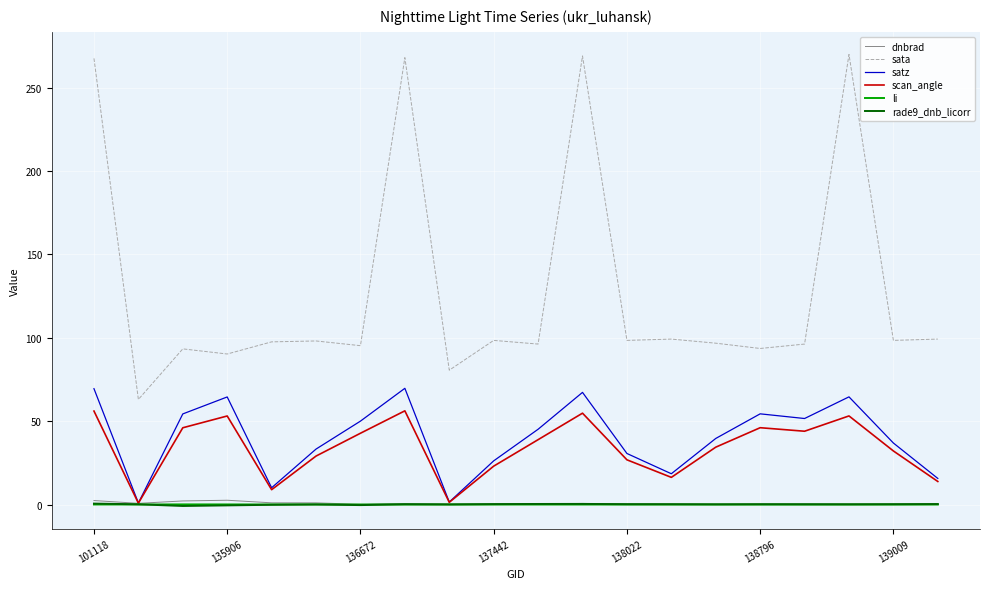

True or false: scan_angle and sata cross at least once.

False